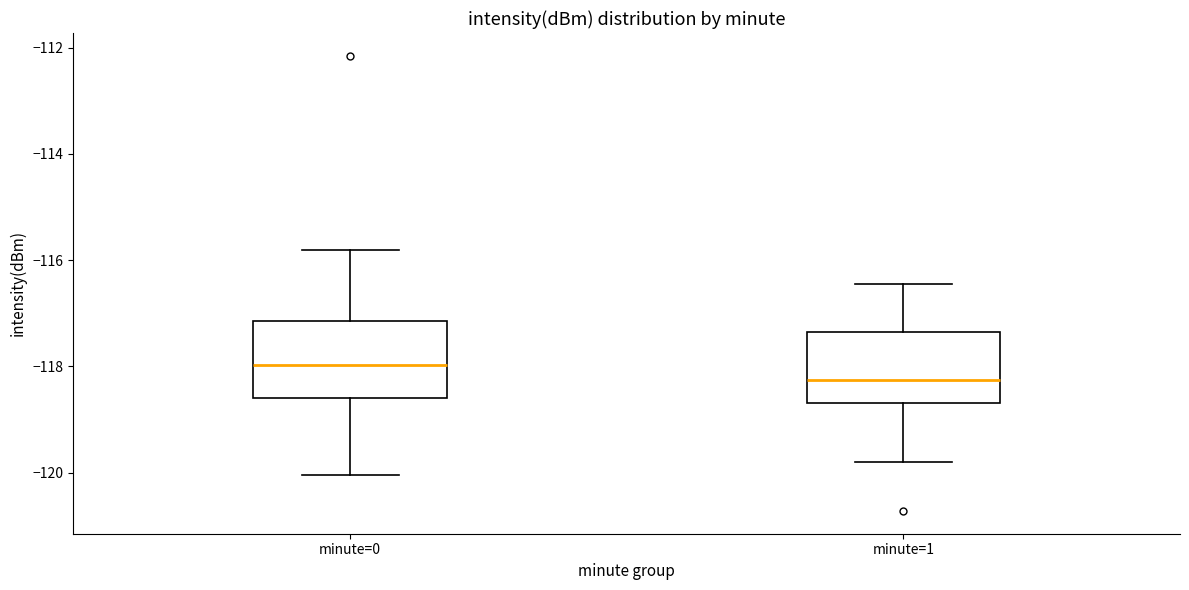

Reading left to right, transcribe this box plot: for each box, give where its median line is, the range the box spans, and where its two whiskers end, as read against the y-axis. The values are not printed on the chart, so give them approximately, as read against the axis.

minute=0: median -118.0, box -118.6 to -117.2, whiskers -120.0 to -115.8
minute=1: median -118.2, box -118.6 to -117.4, whiskers -119.8 to -116.4